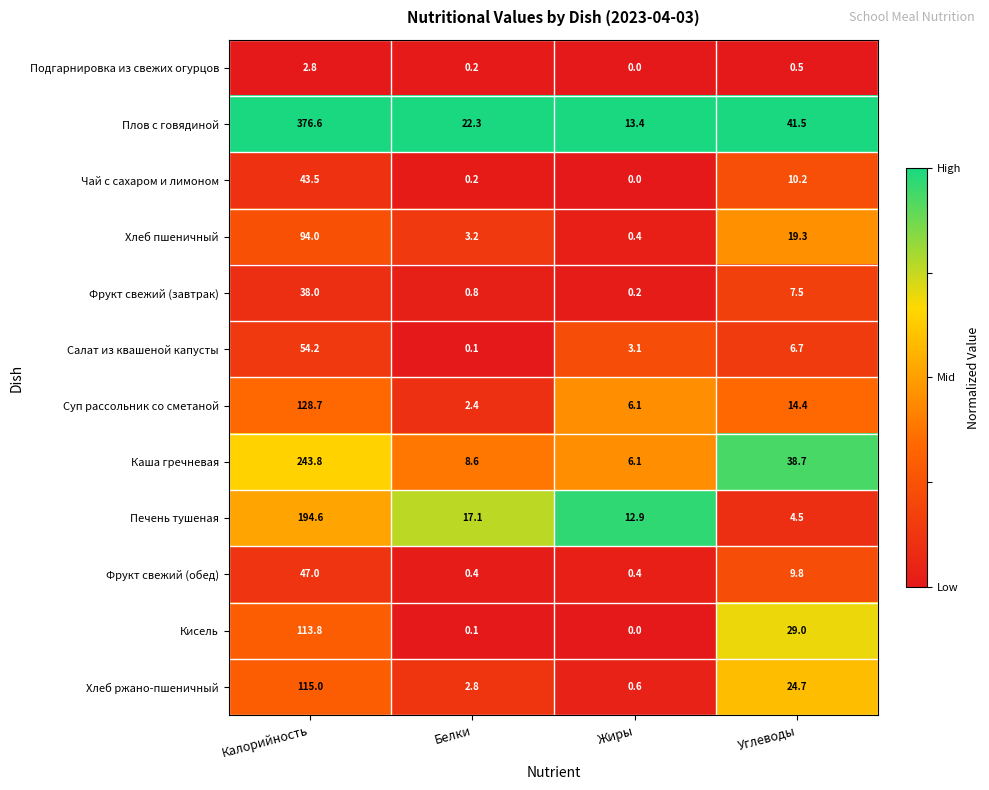

What is the greatest value displayed?

376.6